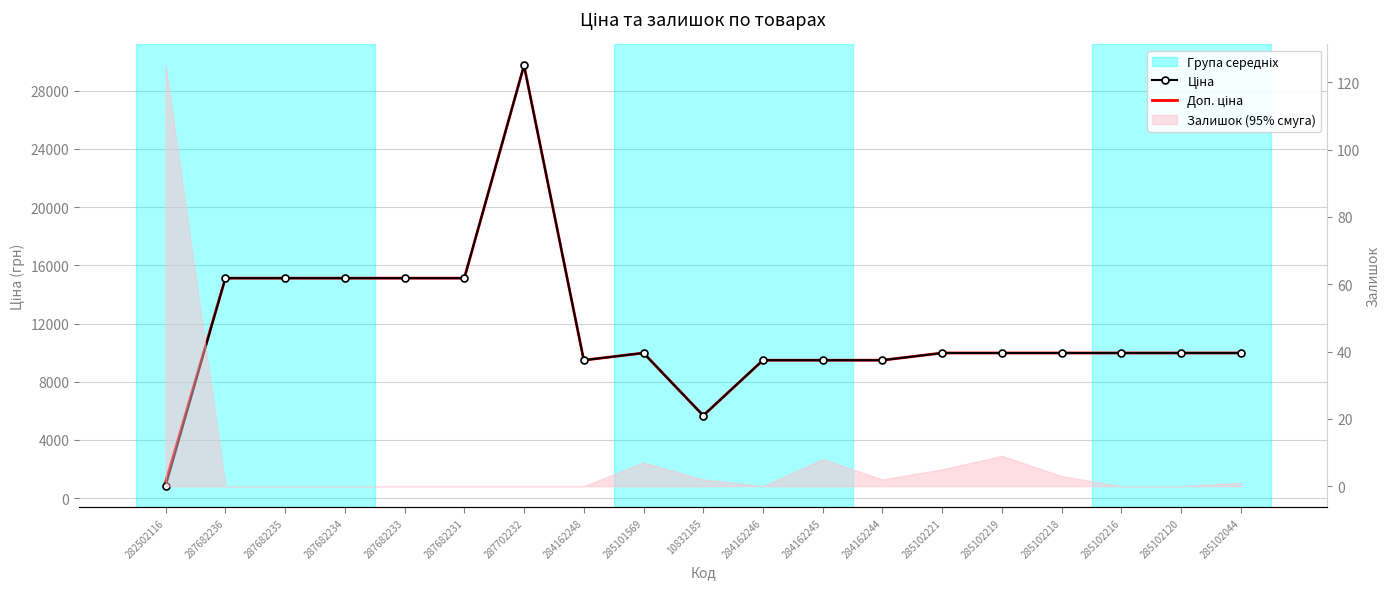

True or false: Ціна and Доп. ціна intersect in this chart.

False